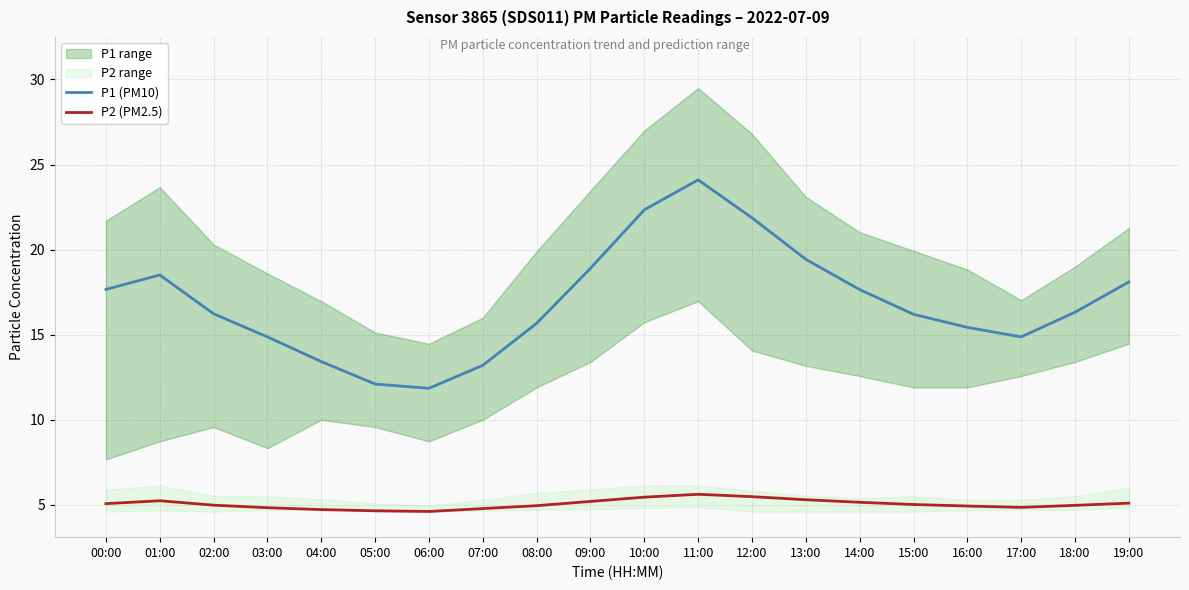

Reading right to left, transcribe all the data shown in this chart.

P1 (PM10): 18.1	16.3	14.9	15.4	16.2	17.6	19.4	21.9	24.1	22.3	18.9	15.7	13.2	11.8	12.1	13.4	14.9	16.2	18.5	17.7
P2 (PM2.5): 5.1	5.0	4.8	4.9	5.0	5.2	5.3	5.5	5.6	5.5	5.2	5.0	4.8	4.6	4.7	4.7	4.8	5.0	5.2	5.1